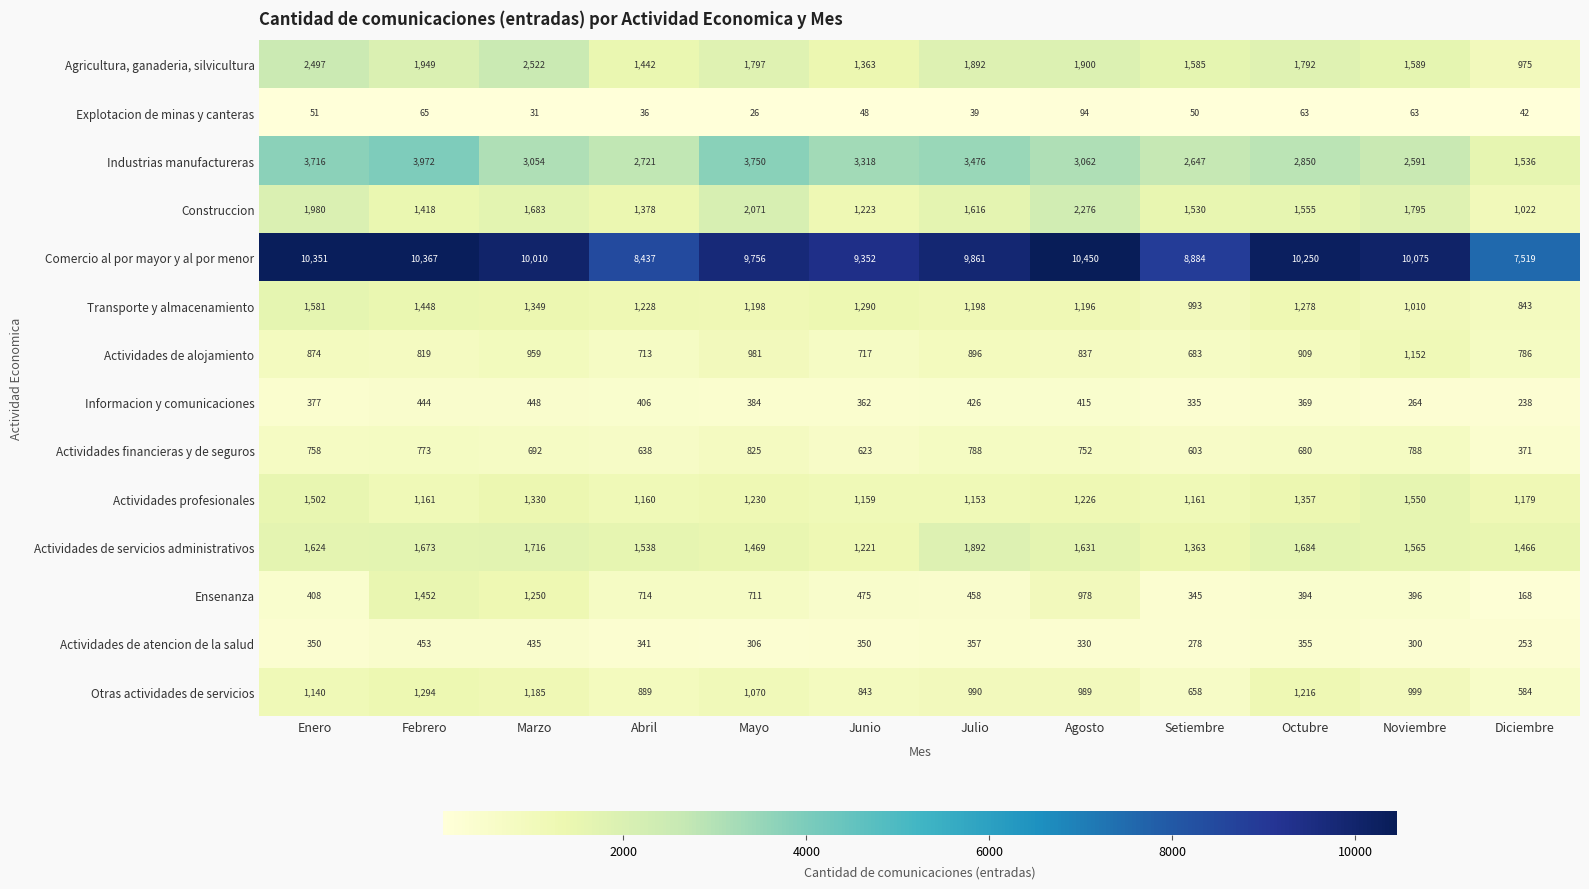

True or false: Actividades de alojamiento has a value of 981 at Mayo.

True